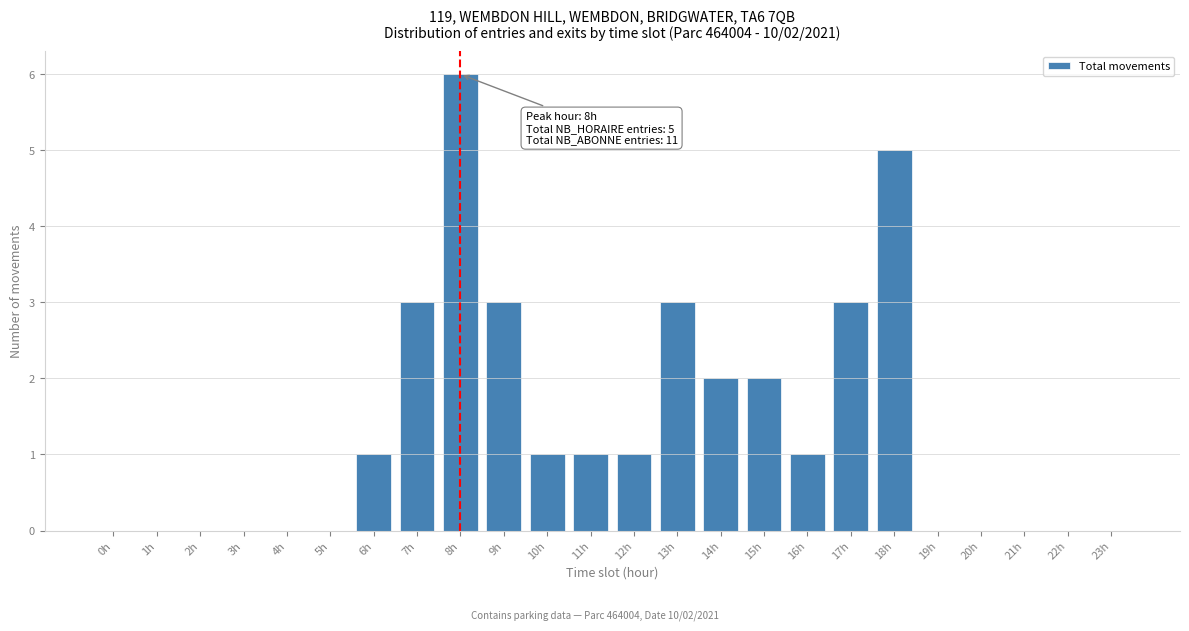

Reading left to right, transcribe all the data shown in this chart.

0h=0	1h=0	2h=0	3h=0	4h=0	5h=0	6h=1	7h=3	8h=6	9h=3	10h=1	11h=1	12h=1	13h=3	14h=2	15h=2	16h=1	17h=3	18h=5	19h=0	20h=0	21h=0	22h=0	23h=0